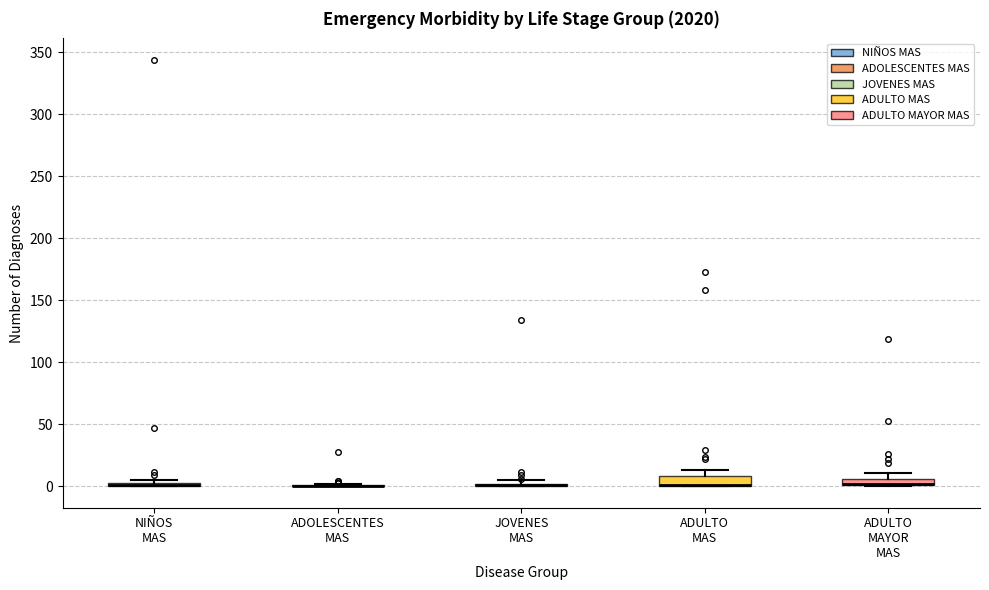

Where is the lower edge of the box for ADULTO MAYOR MAS on the y-axis? The values are not printed on the chart, so give them approximately, as read against the axis.

0